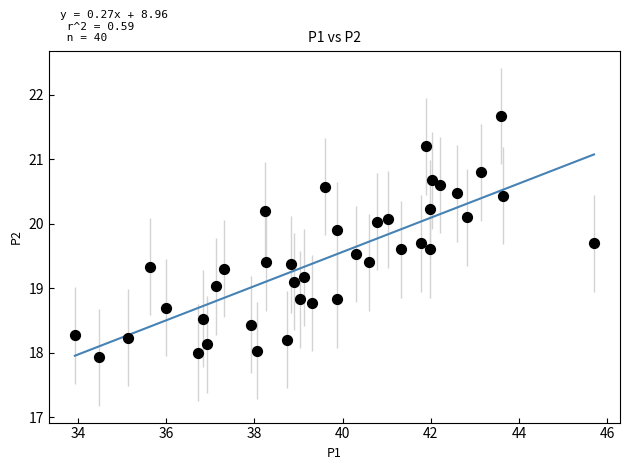

What is the range of X values (max minus min)?

11.8